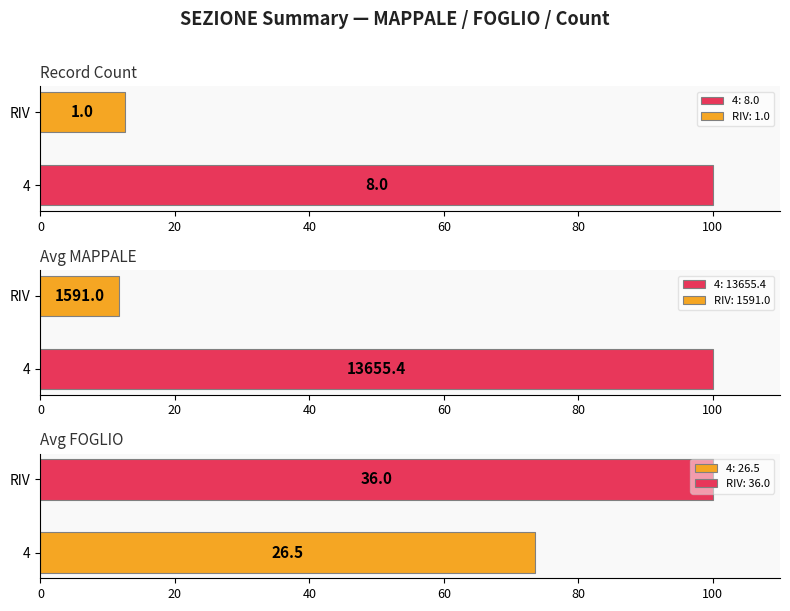

Which series changed the most between 4 and 4?

MAPPALE